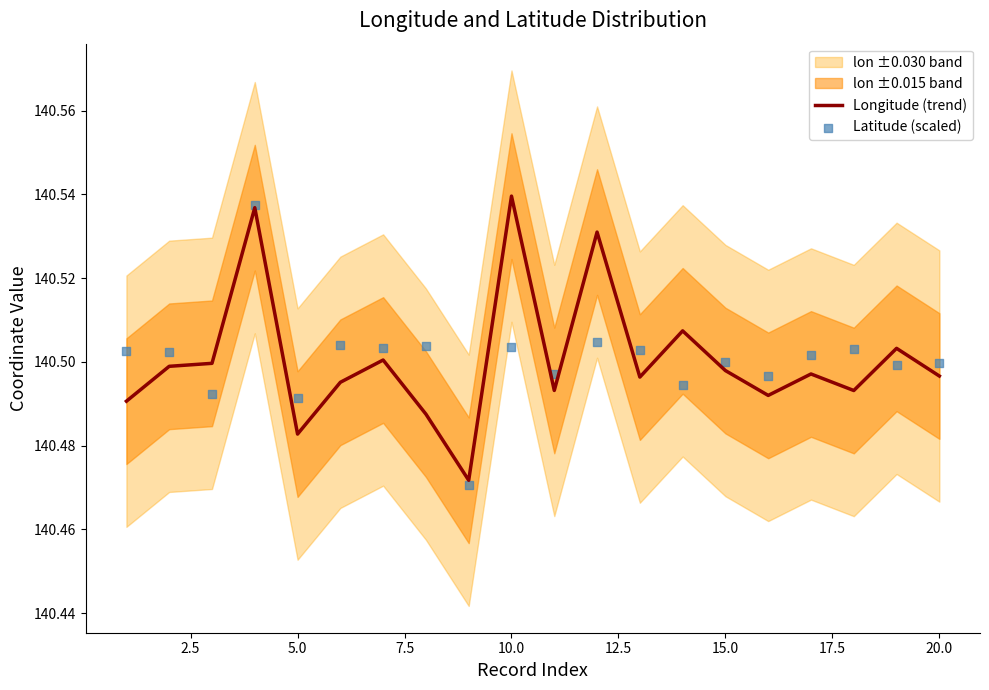

Which series has the largest total across all categories?

Longitude (trend)